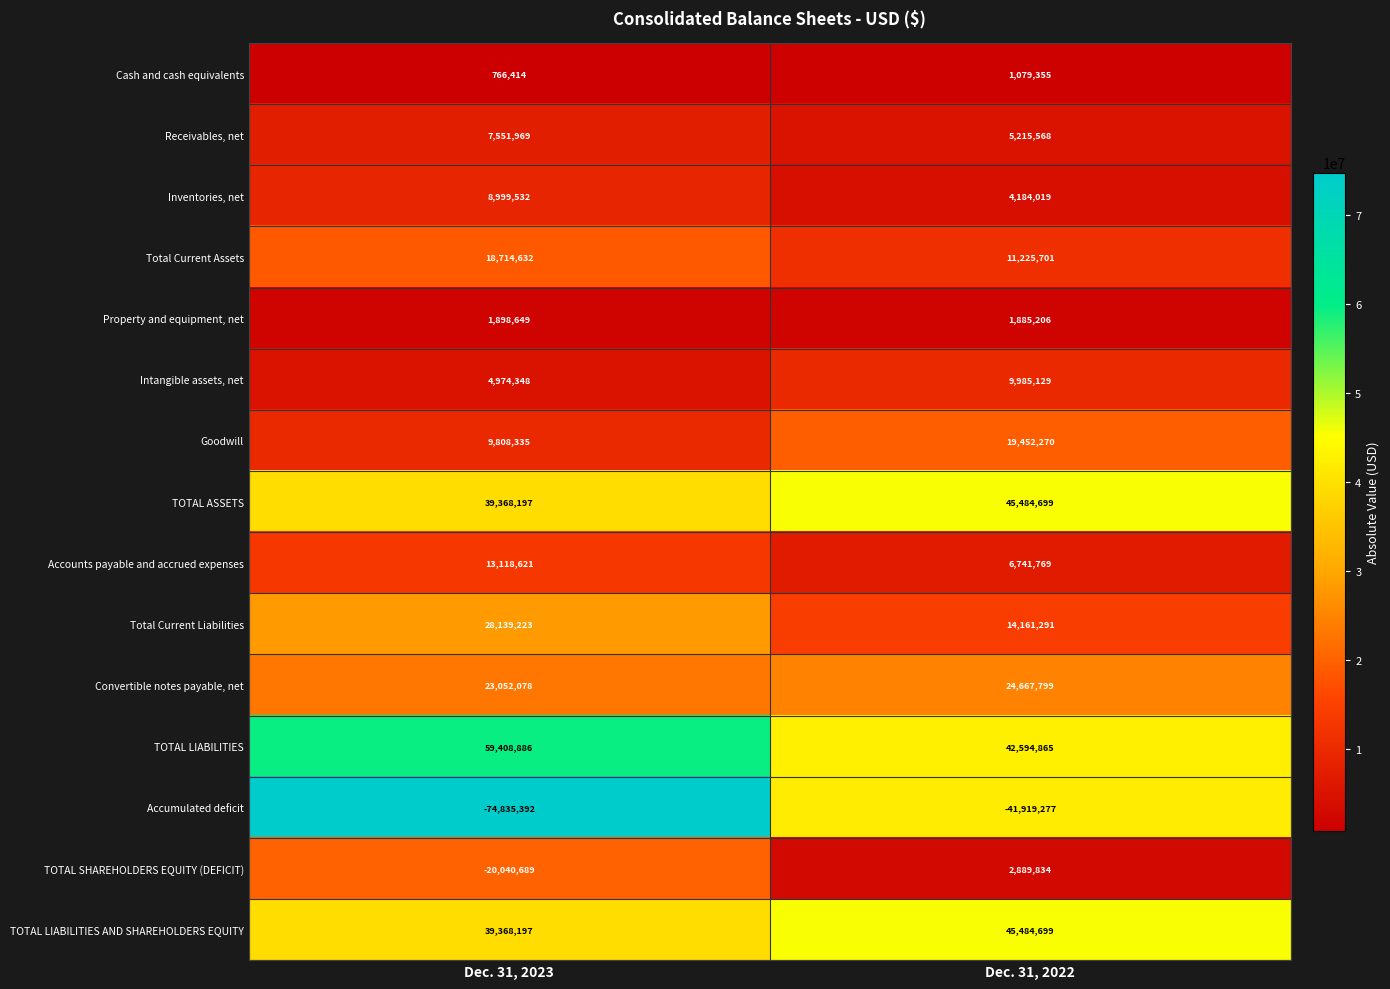

At which category is the sum across all series the highest?

Dec. 31, 2022